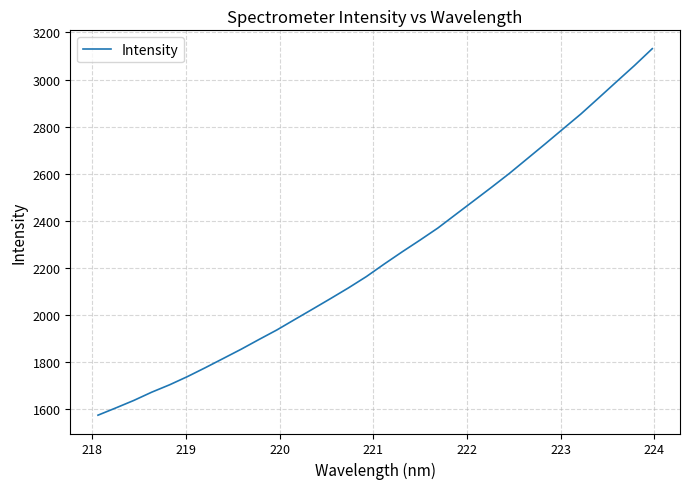

What is the difference between the maximum and minimum values?

1555.8